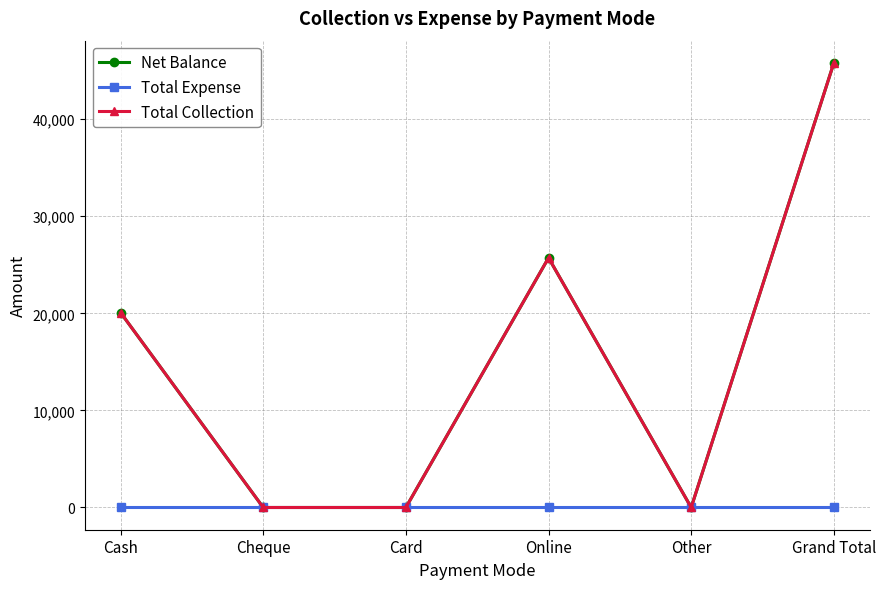

Count the Total Collection values in the range 0 to 25720.

5